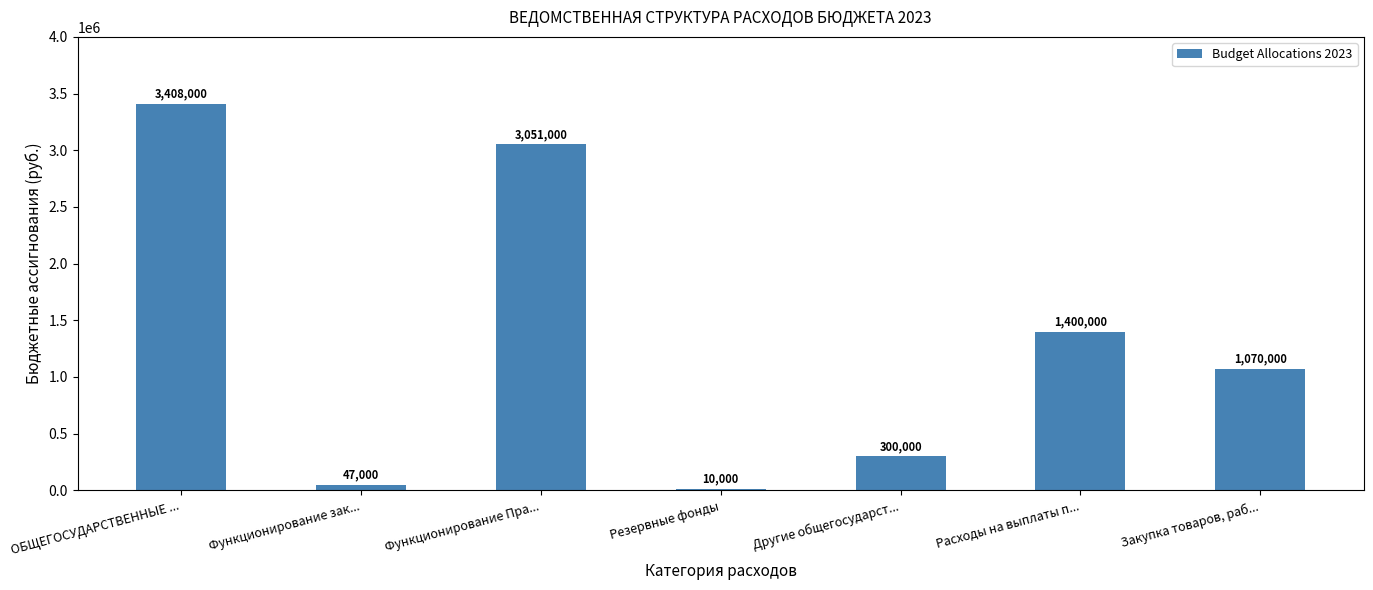

What is the change in value from ОБЩЕГОСУДАРСТВЕННЫЕ ... to Расходы на выплаты п...?

-2008000